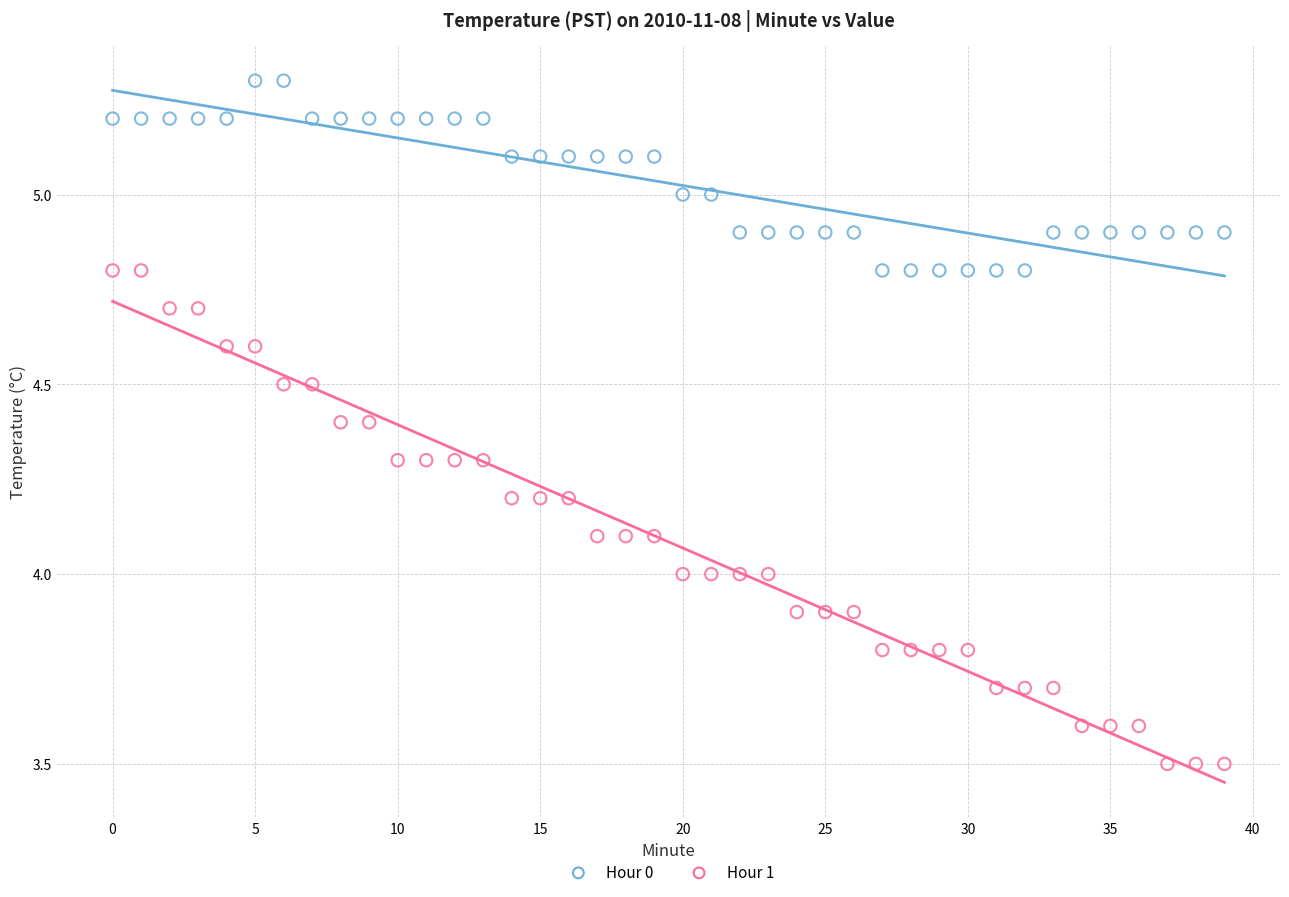

Which series contains the lowest Y value?

Hour 1